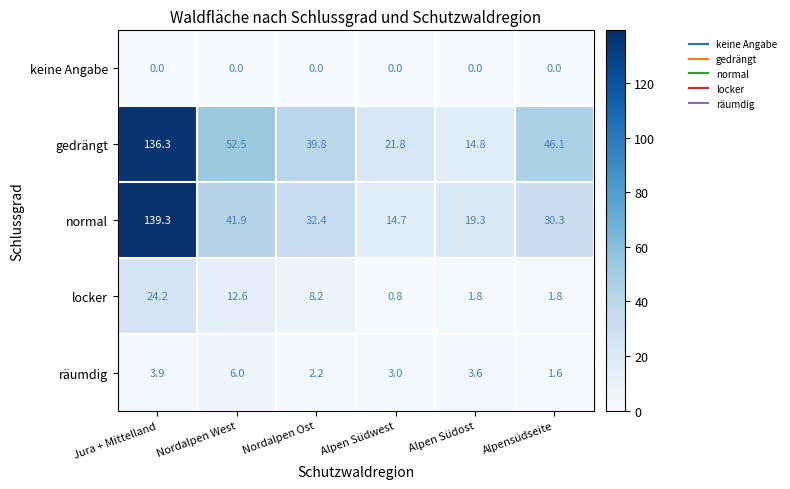

What is the difference between the highest and lowest values at Nordalpen West?

52.5